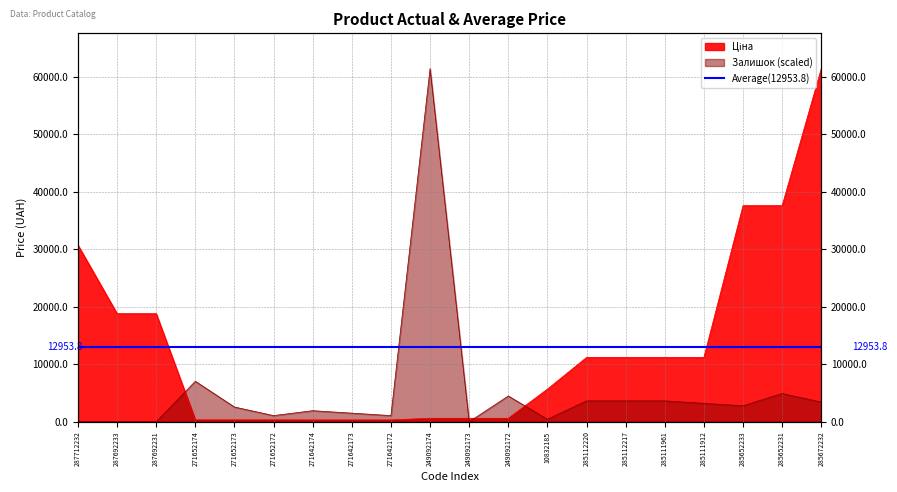

What is the sum of all Залишок values?

106656.7